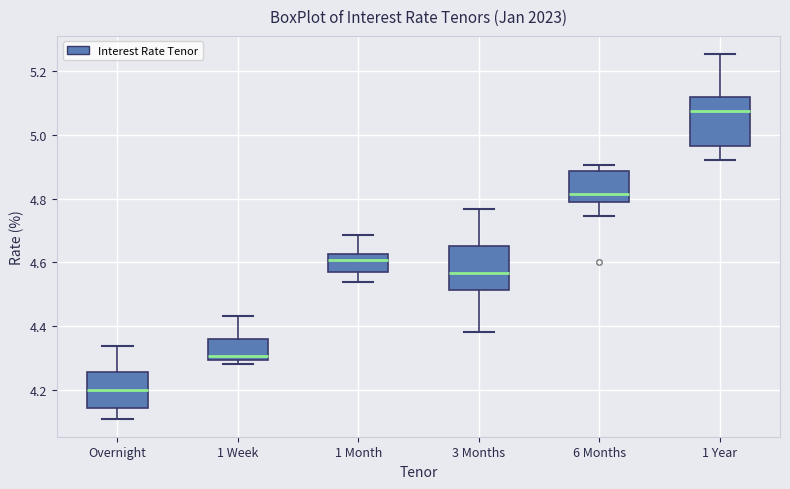

Which box's median line is the highest?

1 Year